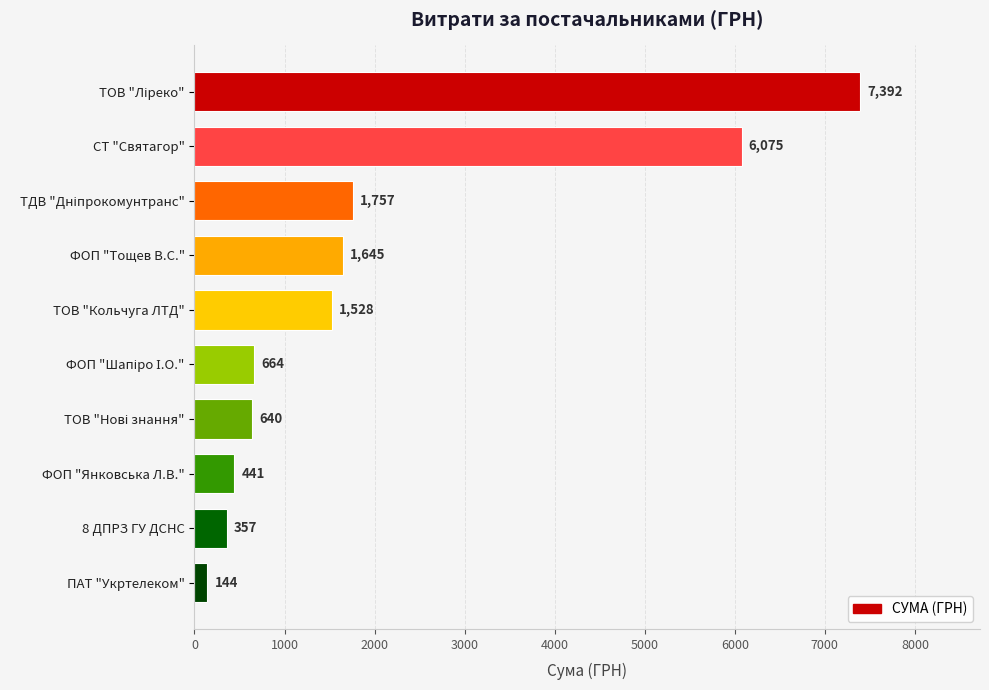

How many series are shown in this chart?

1